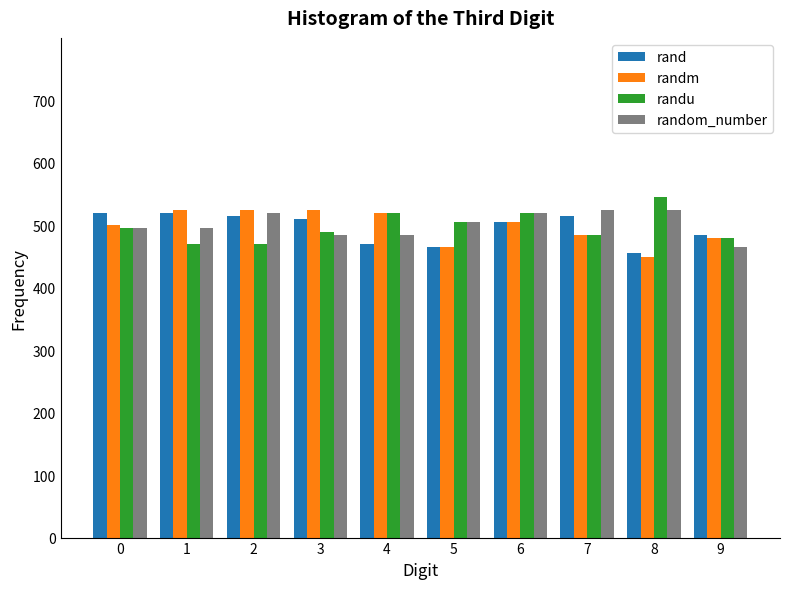

How many bars are there in each group?

4